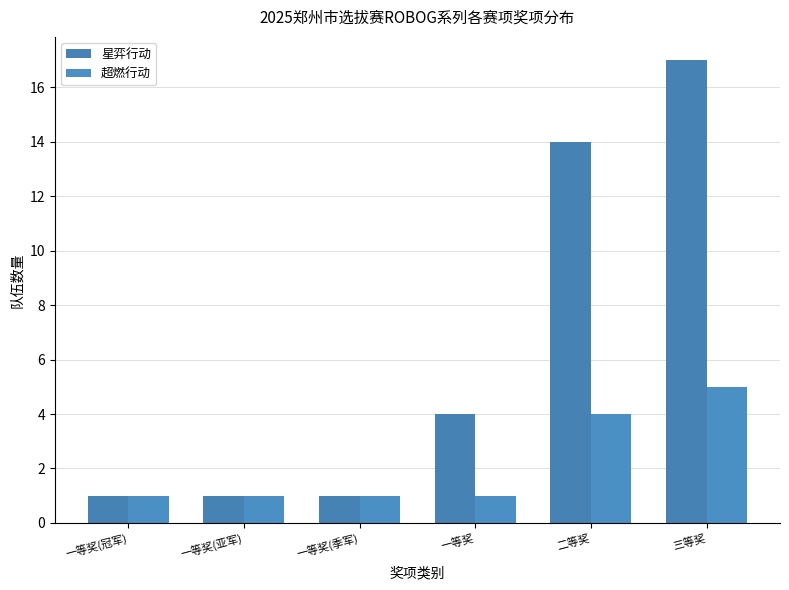

How many categories are shown in the chart?

6